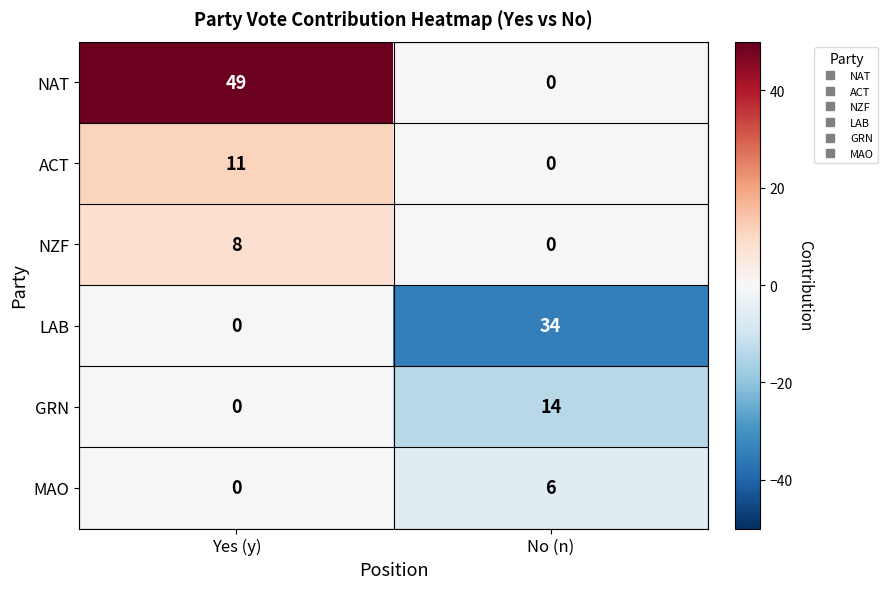

What is the difference between the MAO values at Yes (y) and No (n)?

6